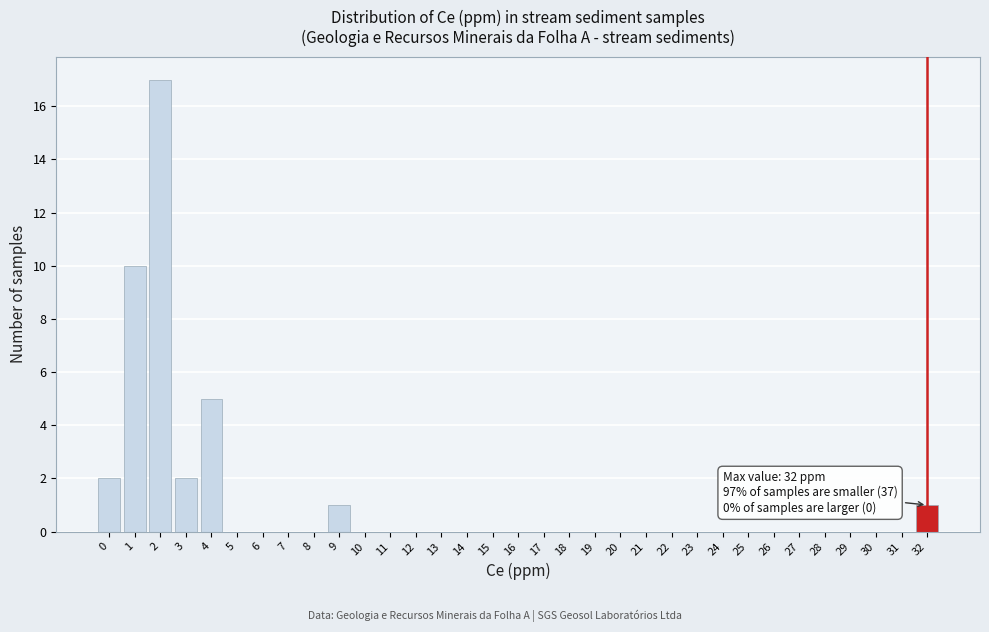

Over which range of the x-axis is the bar tallest?

1.5 to 2.5